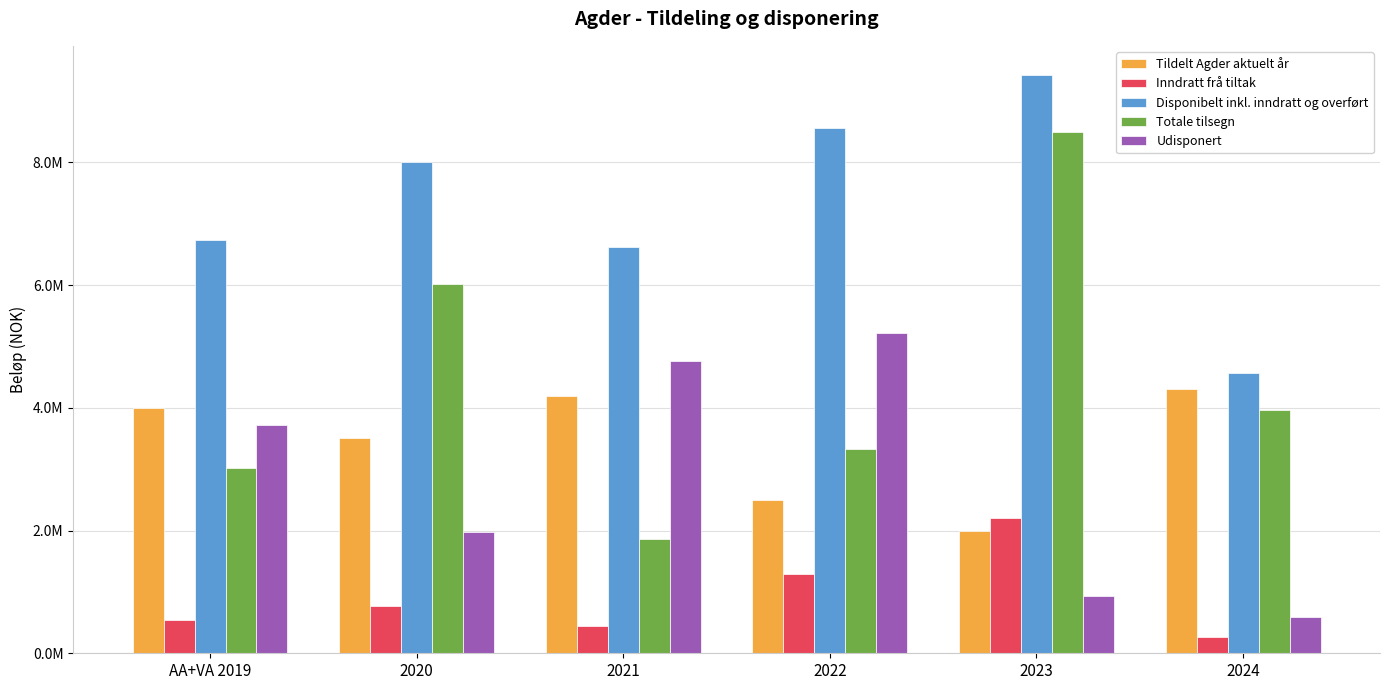

Reading left to right, what are all the values shown in this chart?

Tildelt Agder aktuelt år: 4000000	3500000	4200000	2500000	2000000	4300000
Inndratt frå tiltak: 548665	777500	443420	1292703	2204882	265274
Disponibelt inkl. inndratt og overført: 6736469	8002589	6622769	8557222	9427374	4565274
Totale tilsegn: 3011380	6023240	1858250	3334730	8492176	3969663
Udisponert: 3725089	1979349	4764519	5222492	935198	595611